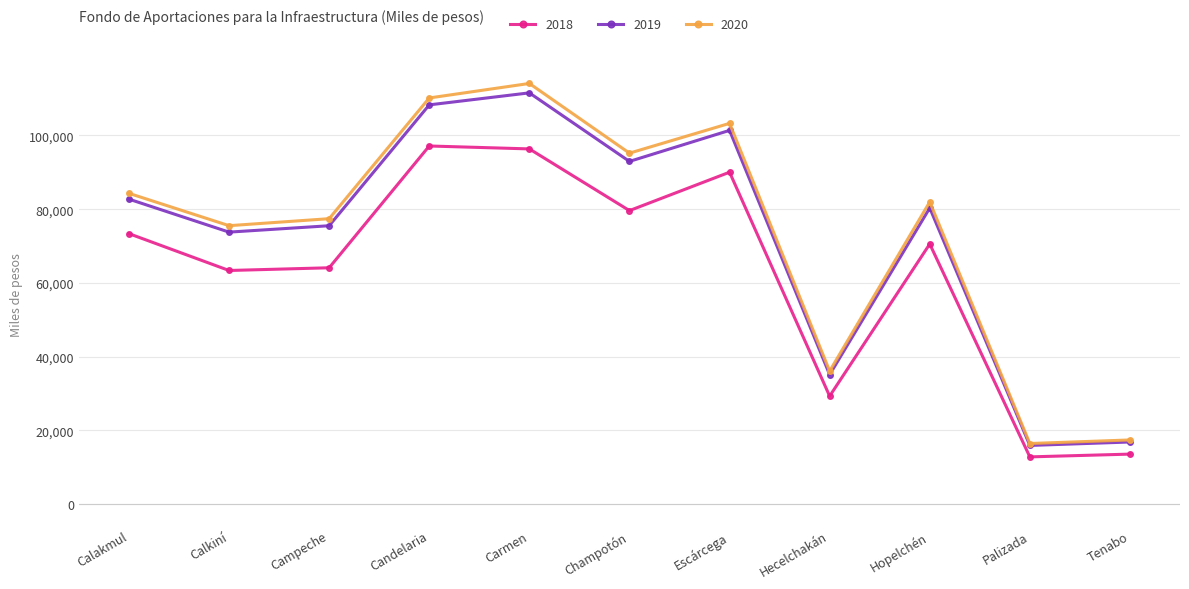

What are all the series names shown in the legend?

2018, 2019, 2020